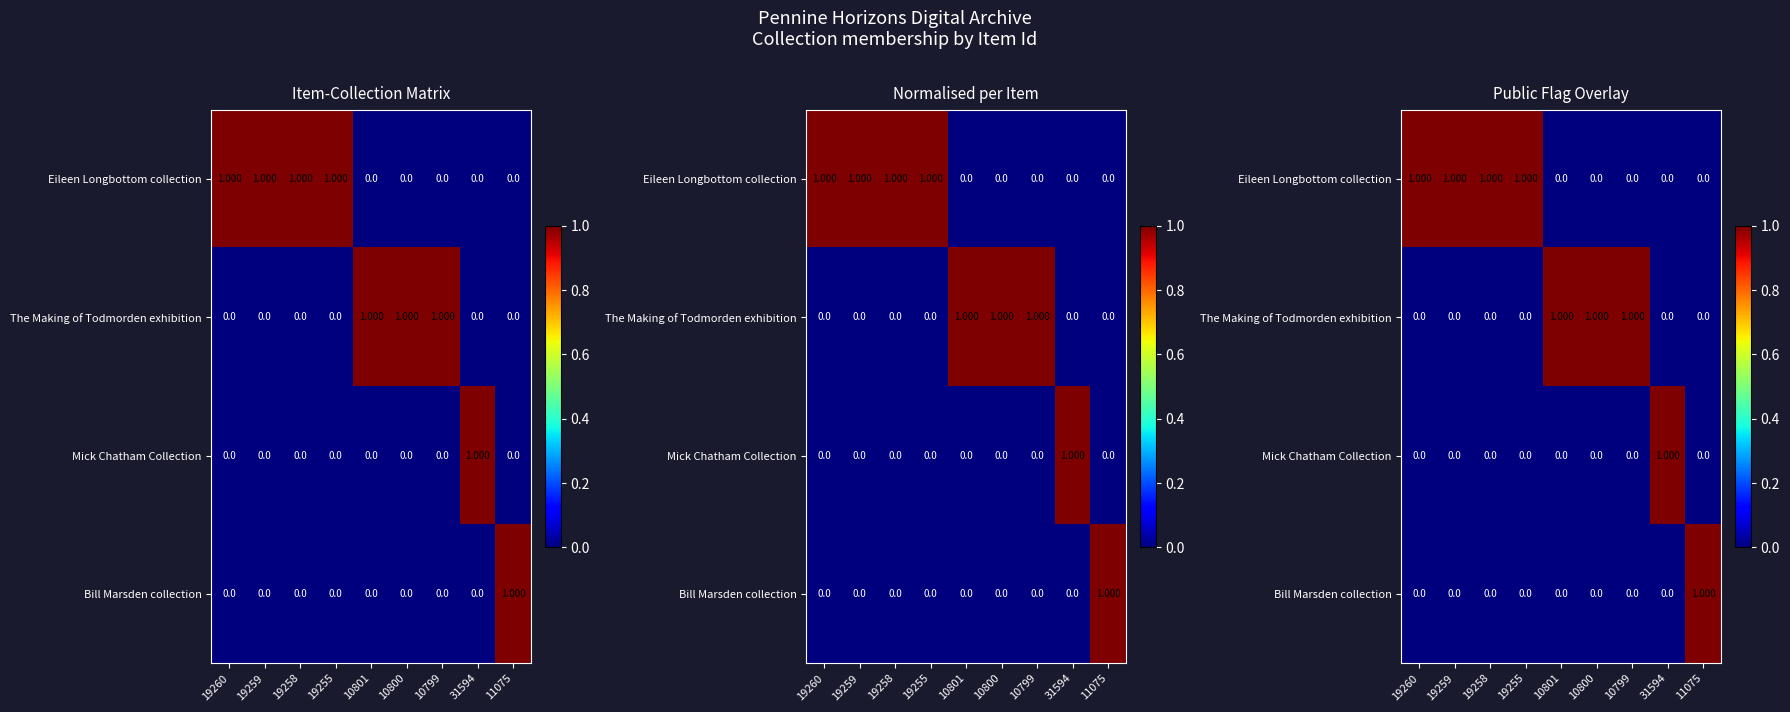

Which category has the highest value in the The Making of Todmorden exhibition series?

10801